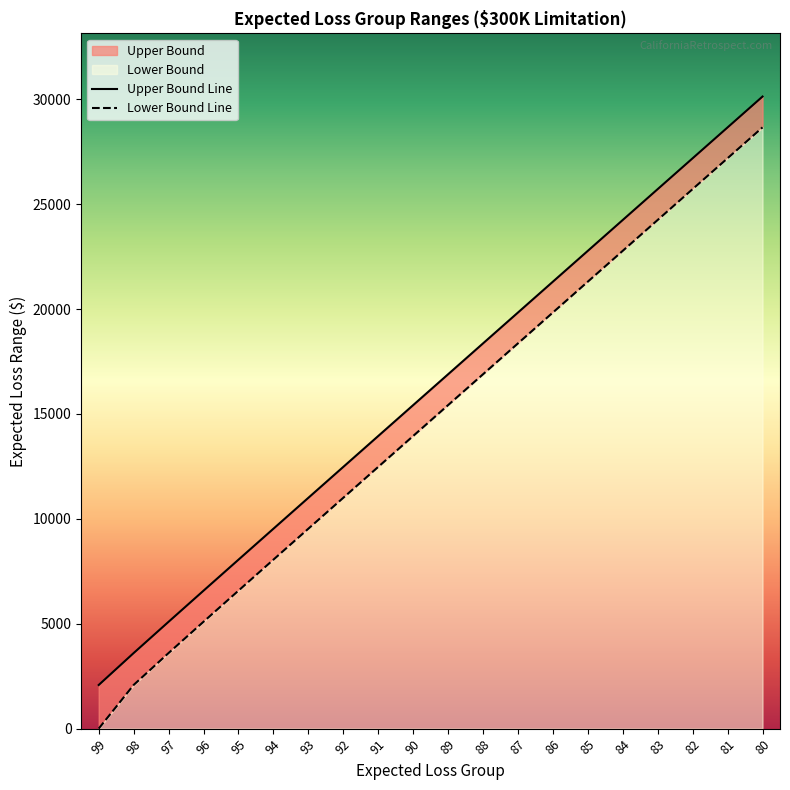

The value of Upper Bound at 95 is 13056. True or false?

False